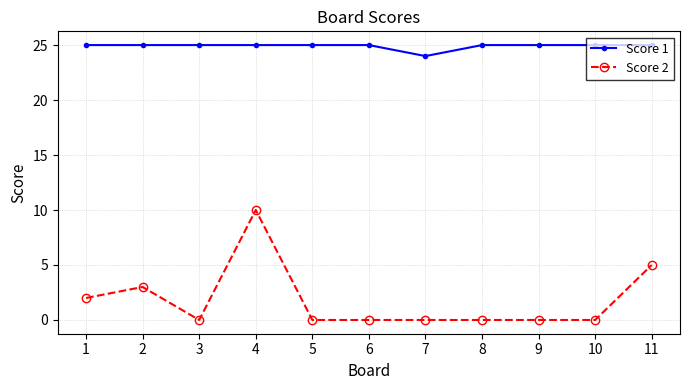

How many categories are shown in the chart?

11